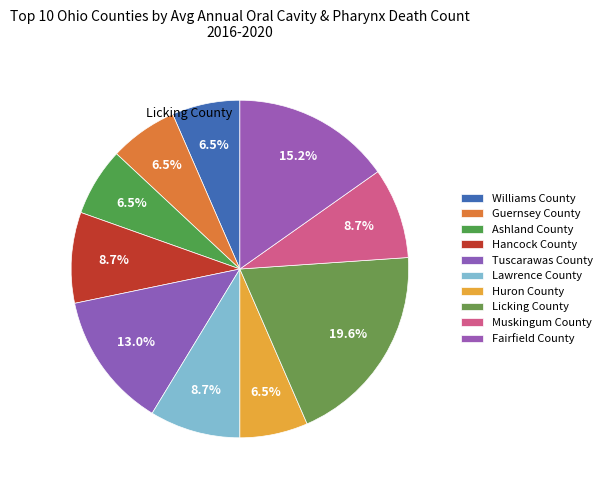

To the nearest percent, what is the average slice percentage?

10%